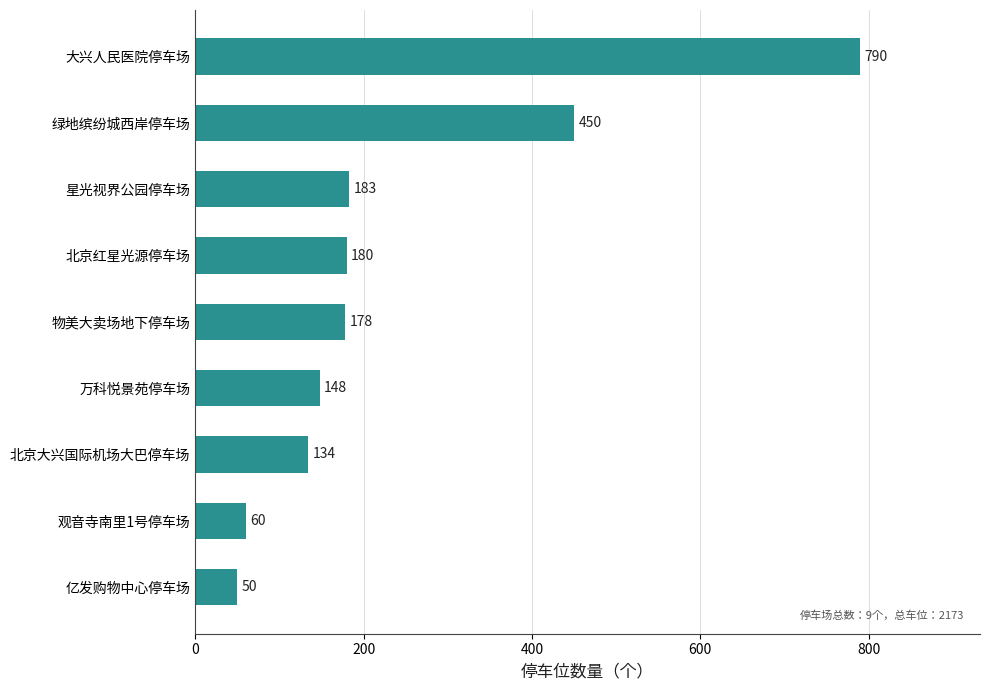

List the labels in order of value, smallest first.

亿发购物中心停车场, 观音寺南里1号停车场, 北京大兴国际机场大巴停车场, 万科悦景苑停车场, 物美大卖场地下停车场, 北京红星光源停车场, 星光视界公园停车场, 绿地缤纷城西岸停车场, 大兴人民医院停车场